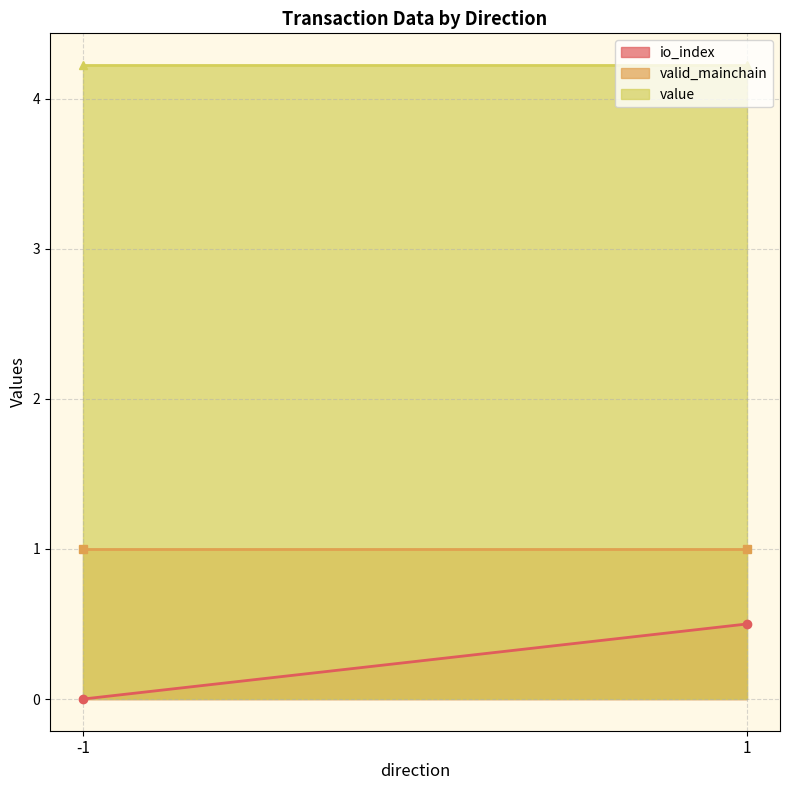

Which series has the largest range (max minus min)?

io_index